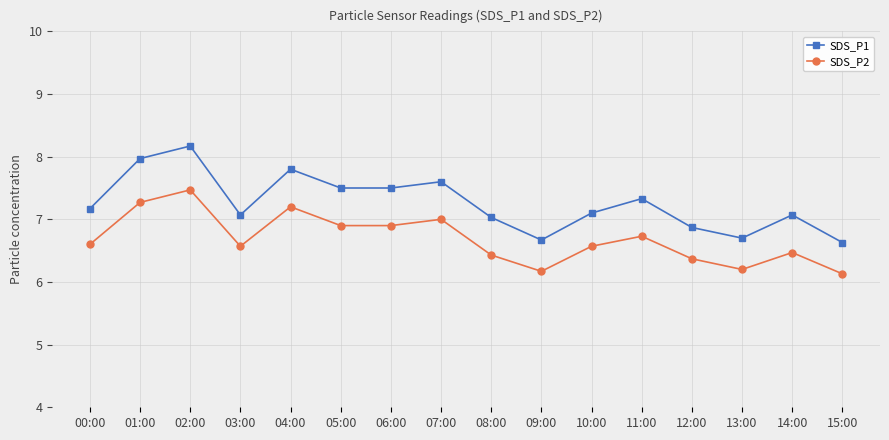

What is the sum of all SDS_P2 values?

107.0